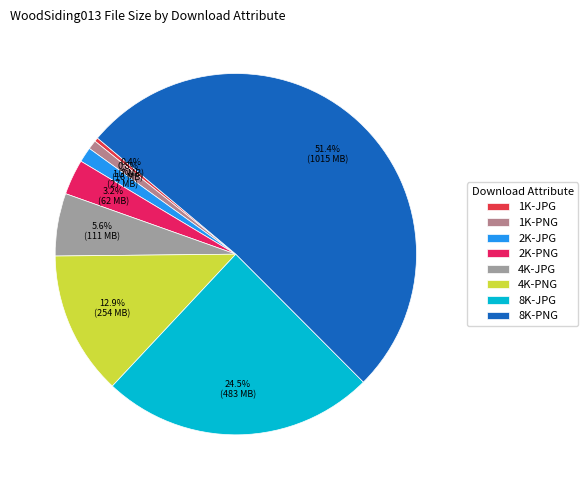

To the nearest percent, what portion does 8K-PNG represent?

51%